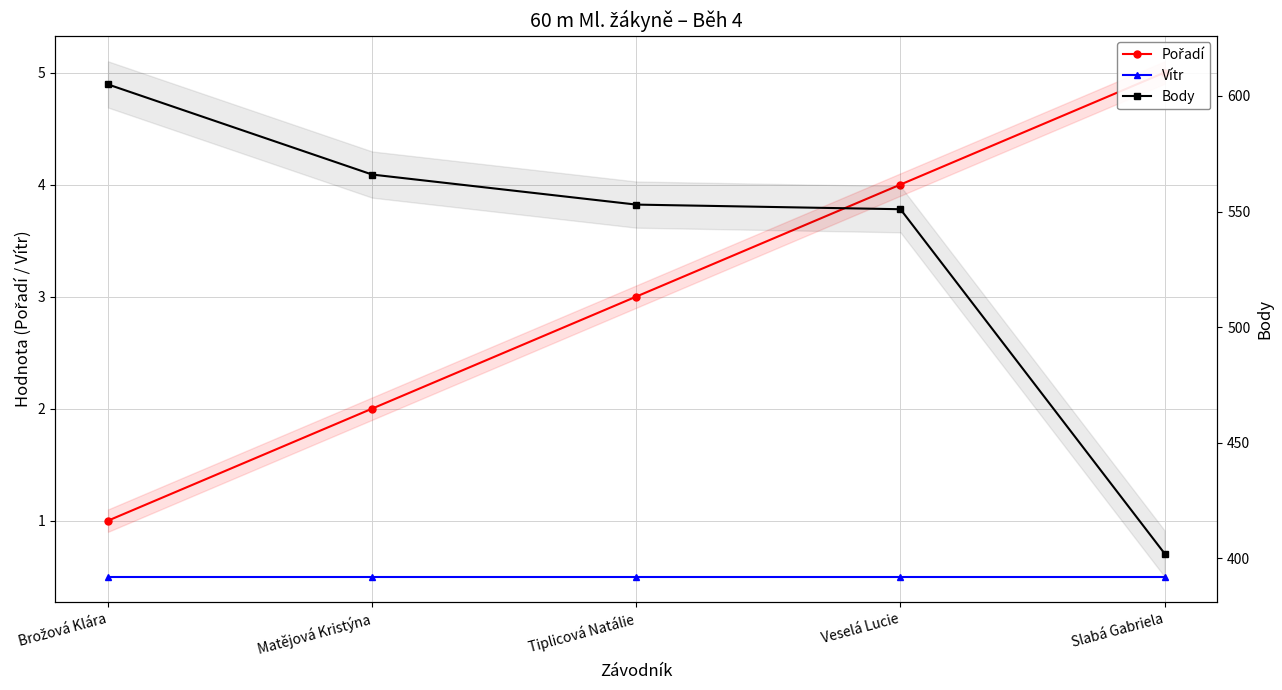

Which category has the highest value in the Pořadí series?

Slabá Gabriela